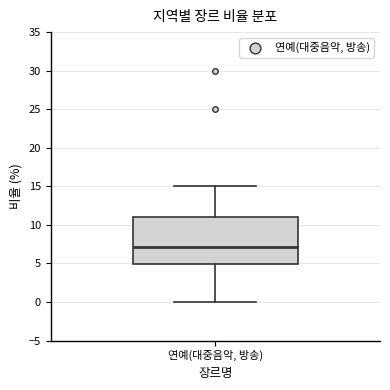

Transcribe this box plot: give where the median line is, the range the box spans, and where the two whiskers end, as read against the y-axis. The values are not printed on the chart, so give them approximately, as read against the axis.

median 7, box 5 to 11, whiskers 0 to 15